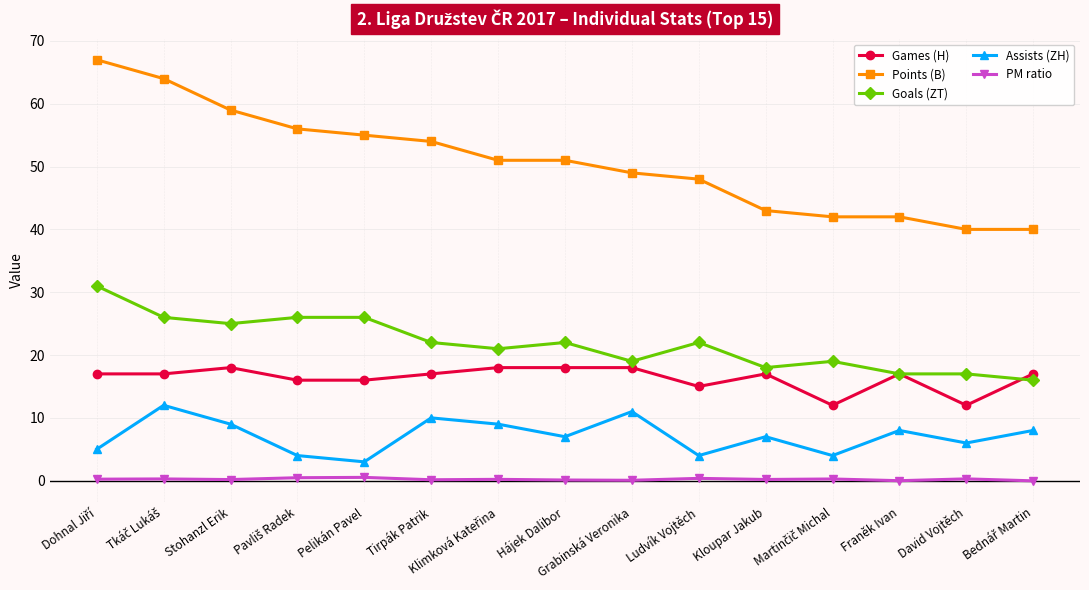

At Ludvík Vojtěch, list the series in order from largest to smallest.

Points (B), Goals (ZT), Games (H), Assists (ZH), PM ratio